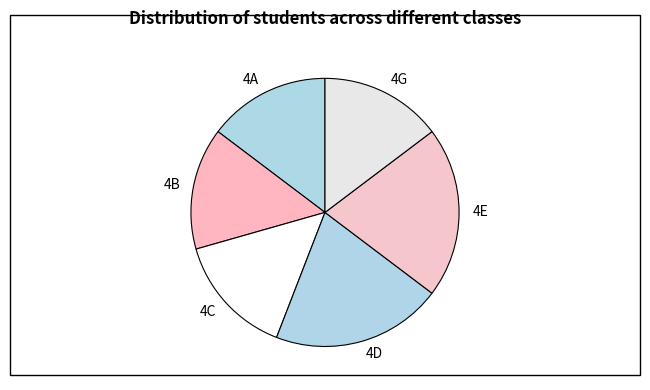

Which has a higher value, 4G or 4D?

4D